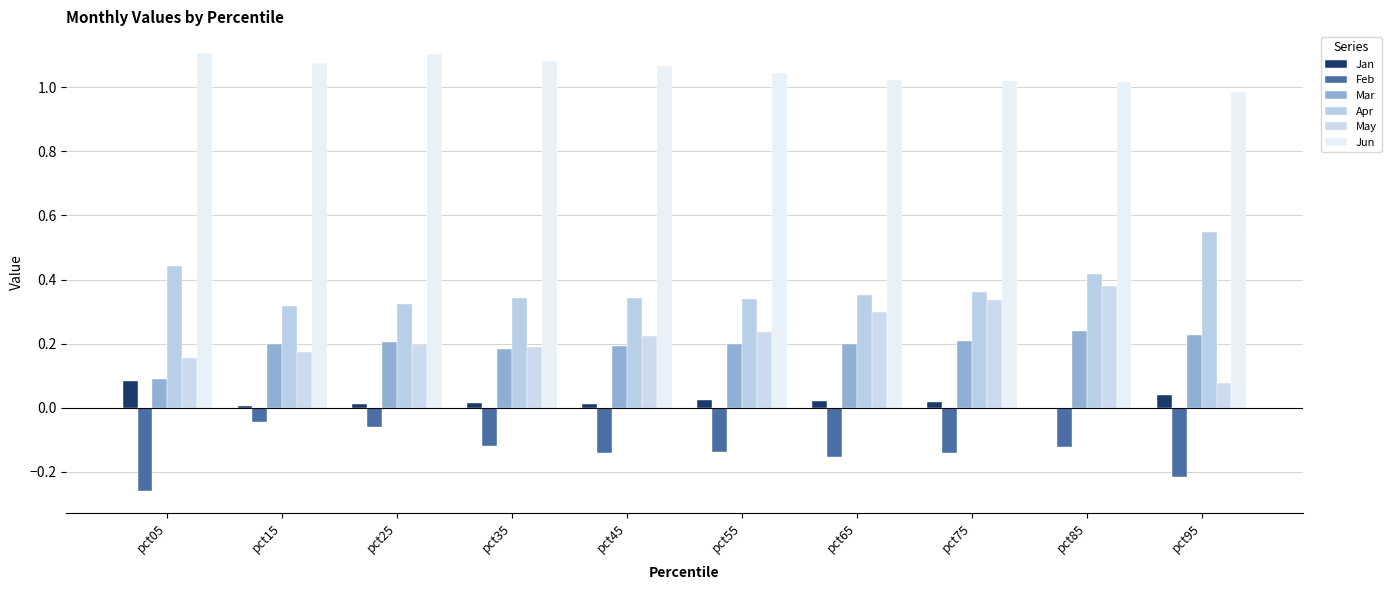

How many groups of bars are there?

10